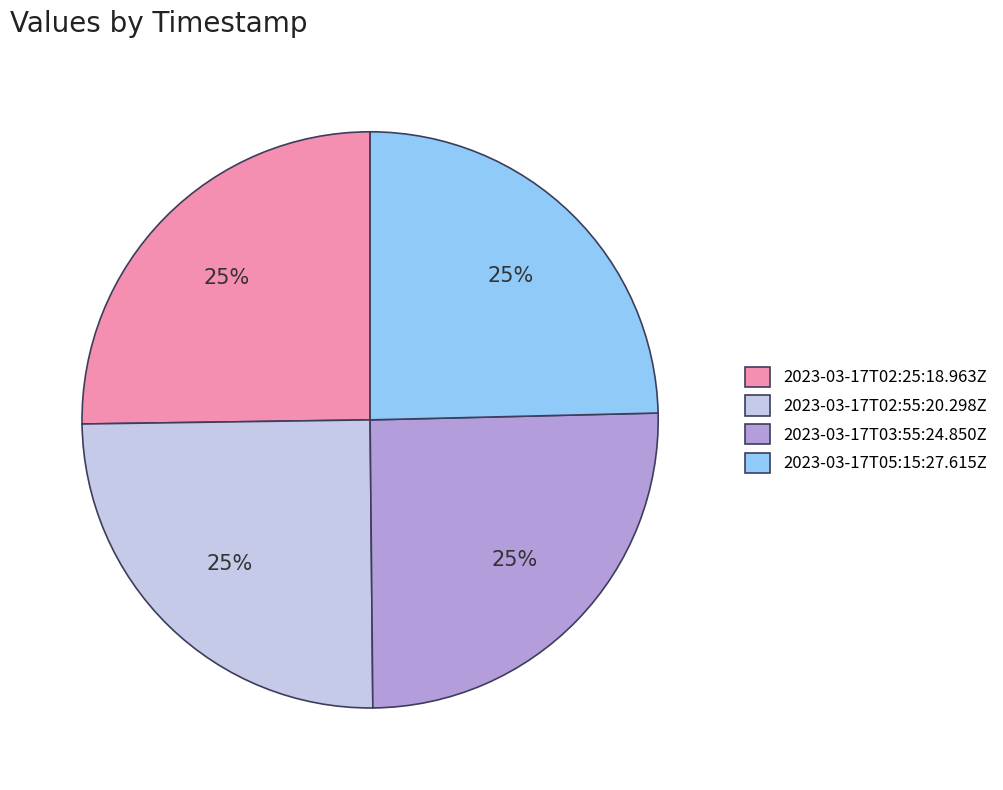

To the nearest percent, what portion does 2023-03-17T02:55:20.298Z represent?

25%